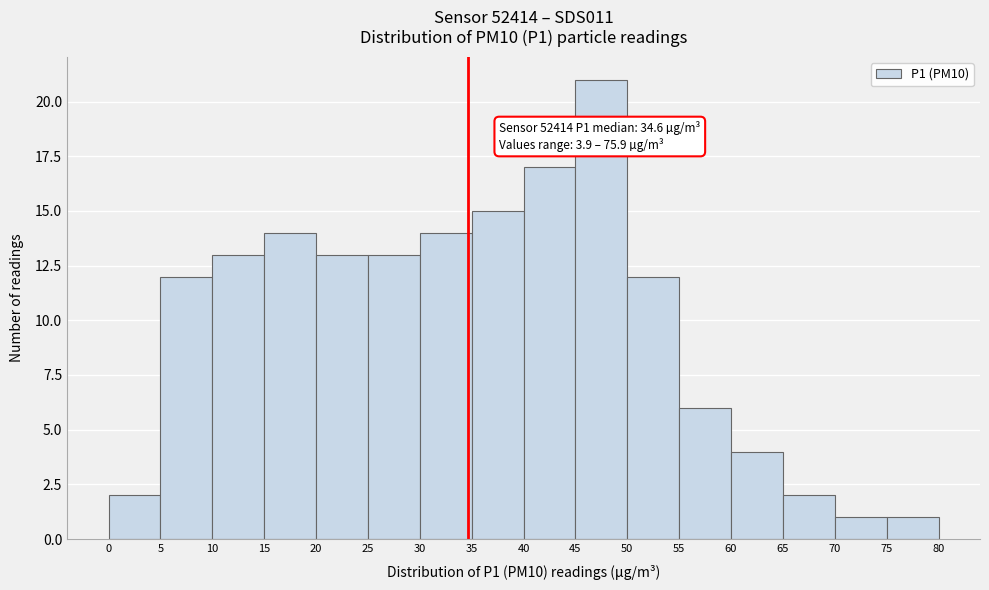

Which range on the x-axis has the tallest bar?

45 to 50